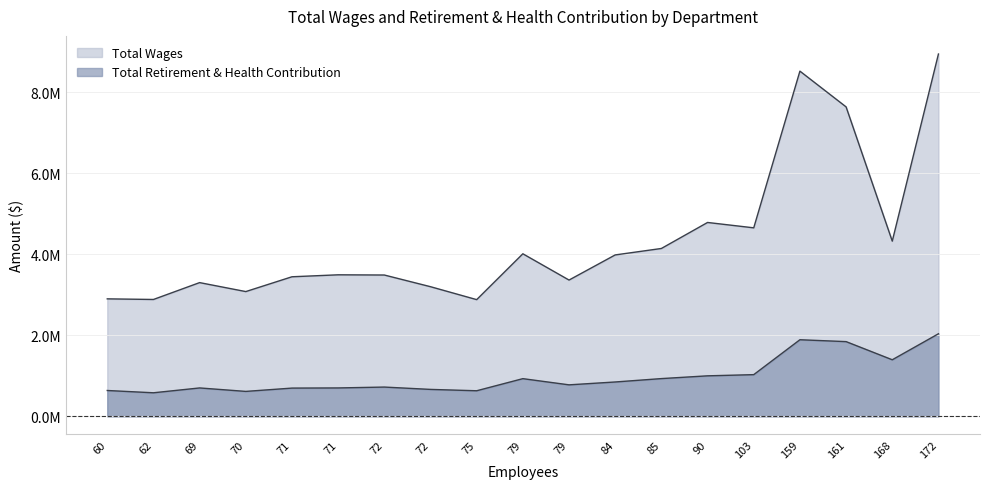

Does the chart have visible grid lines?

Yes